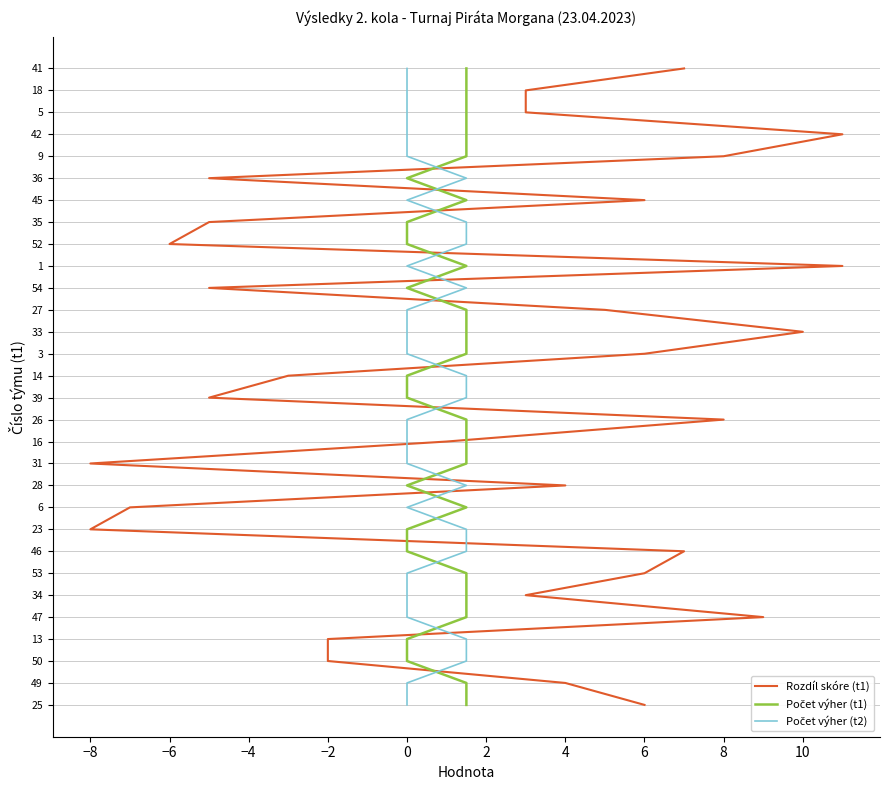

Is this an area chart (filled region under the line)?

No